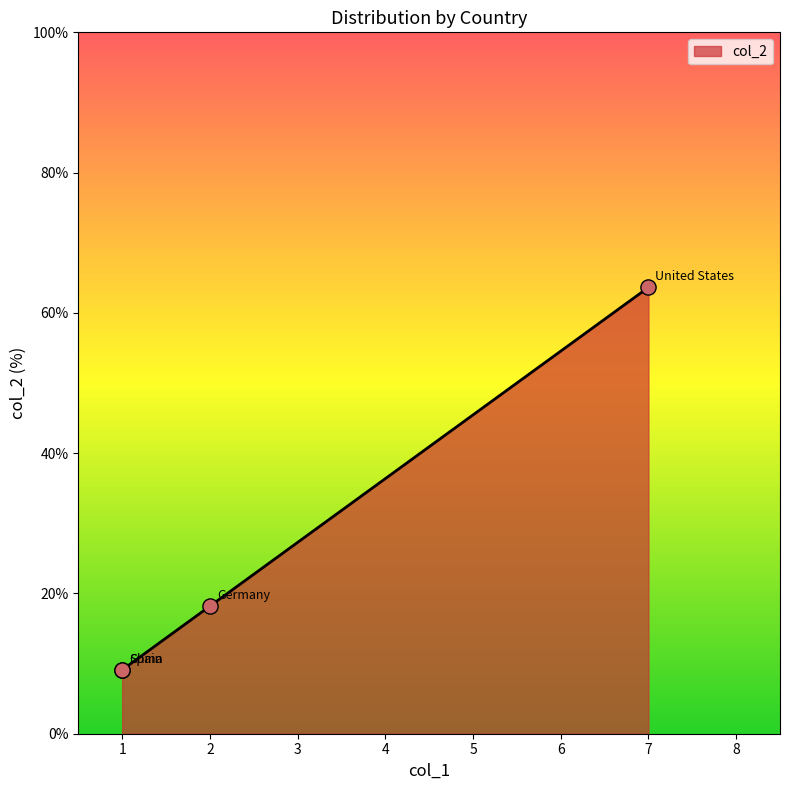

Which has a higher value, Spain or China?

Spain